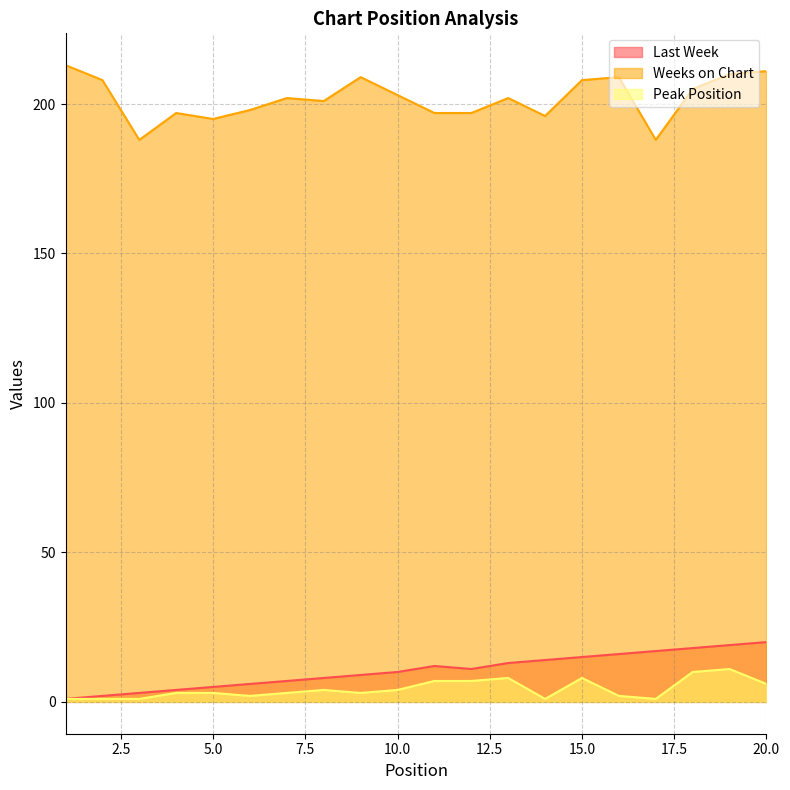

Does the chart have visible grid lines?

Yes